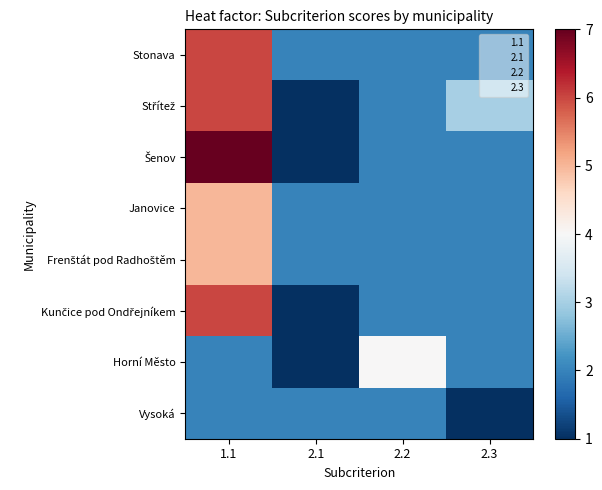

What is the total value across all series at 2.3?

16